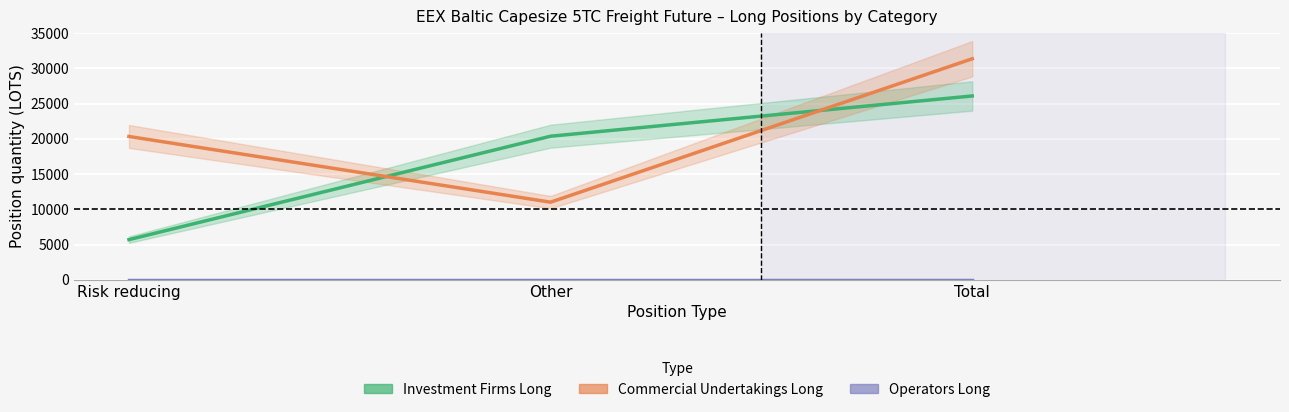

What is the average value of the Commercial Undertakings Long series?

20899.1